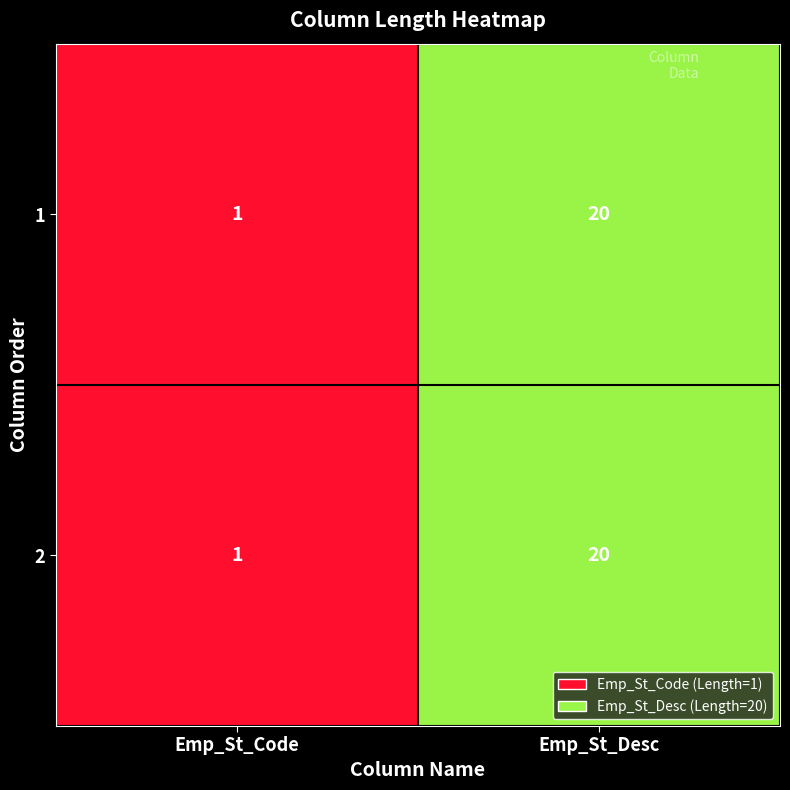

True or false: 2 has a value of 1 at Emp_St_Code.

True